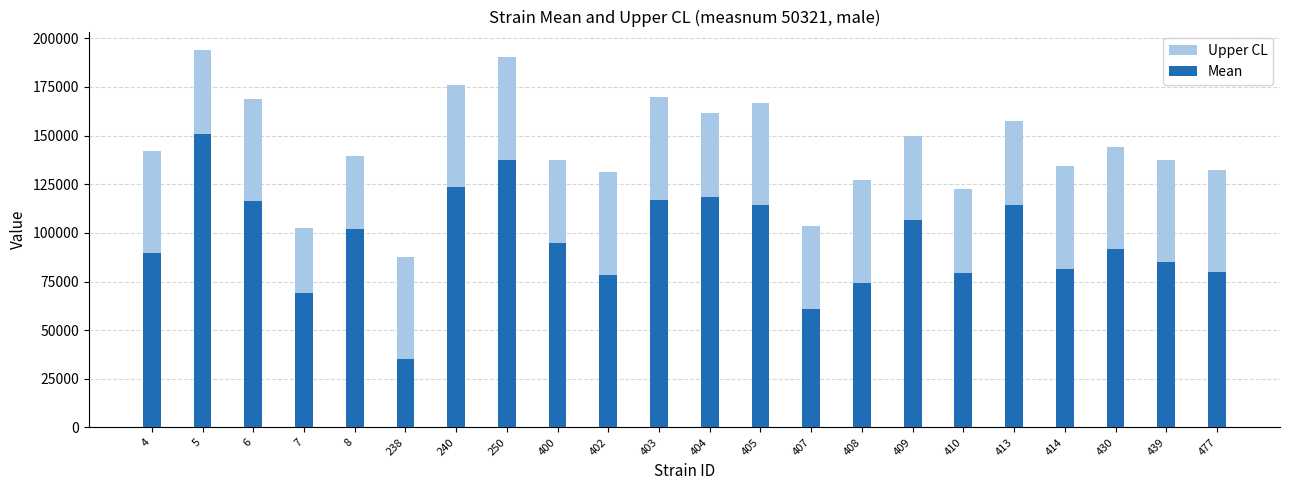

What is the value of the Upper CL bar at the 4th from the left?

102325.7